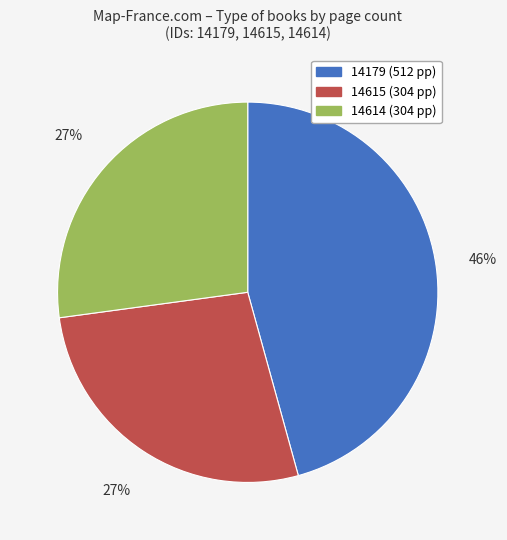

To the nearest percent, what is the difference between the largest and smallest slice percentages?

19%